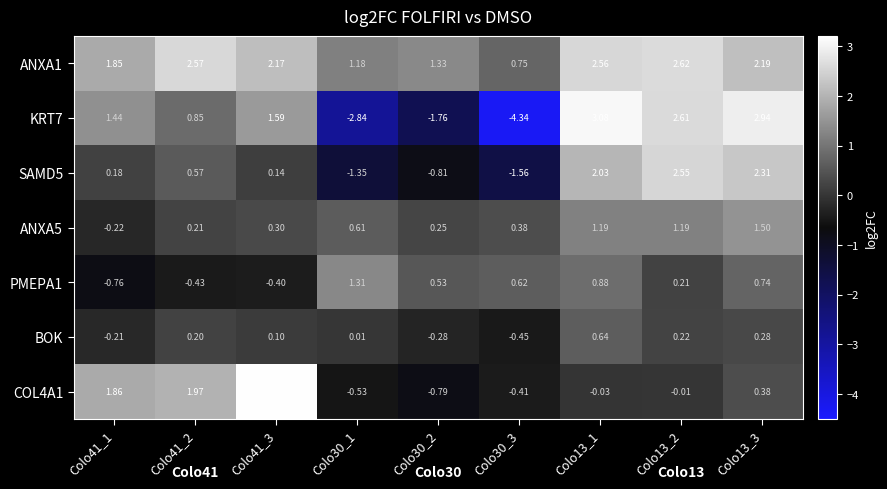

How many data points in ANXA1 are less than 2?

4